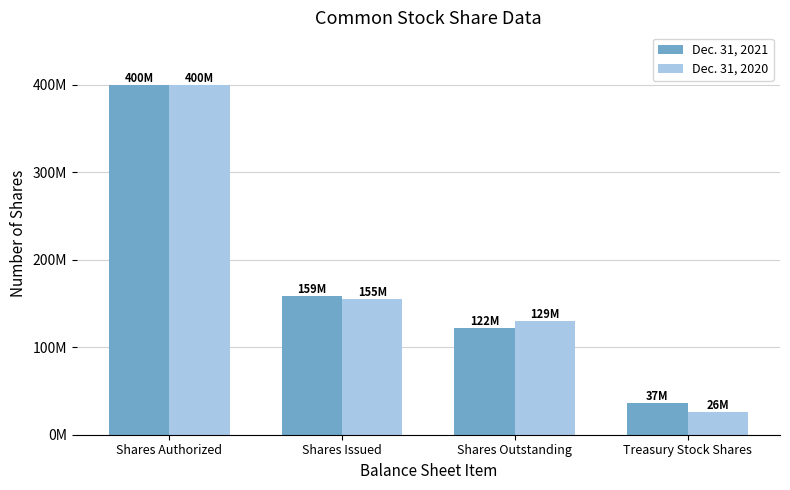

What are all the series names shown in the legend?

Dec. 31, 2021, Dec. 31, 2020